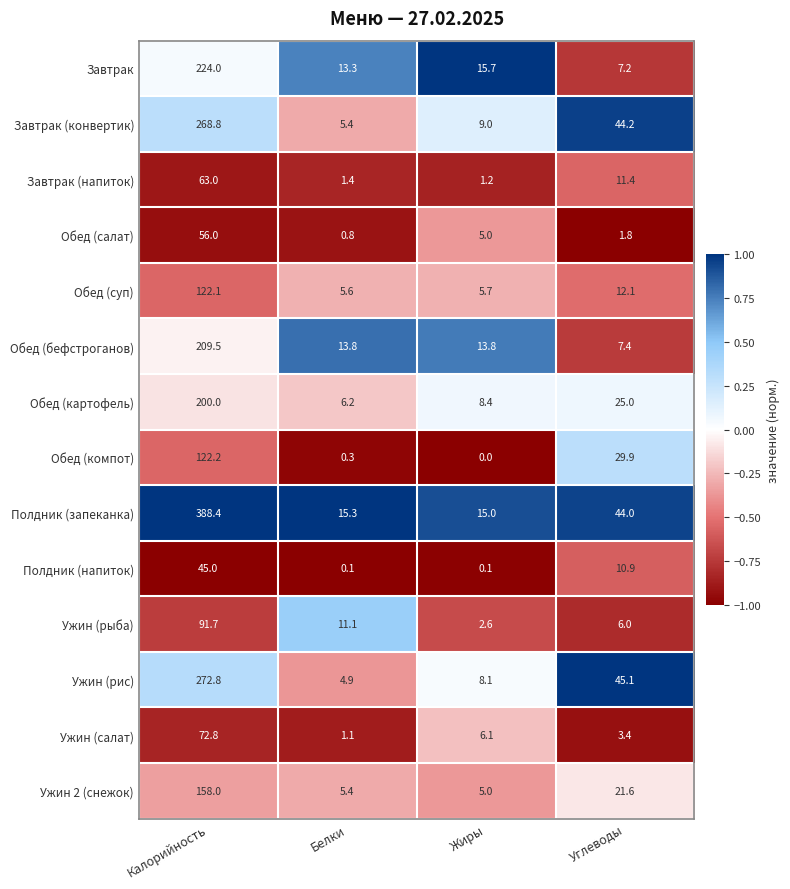

What is the total value across all series at Жиры?

95.7